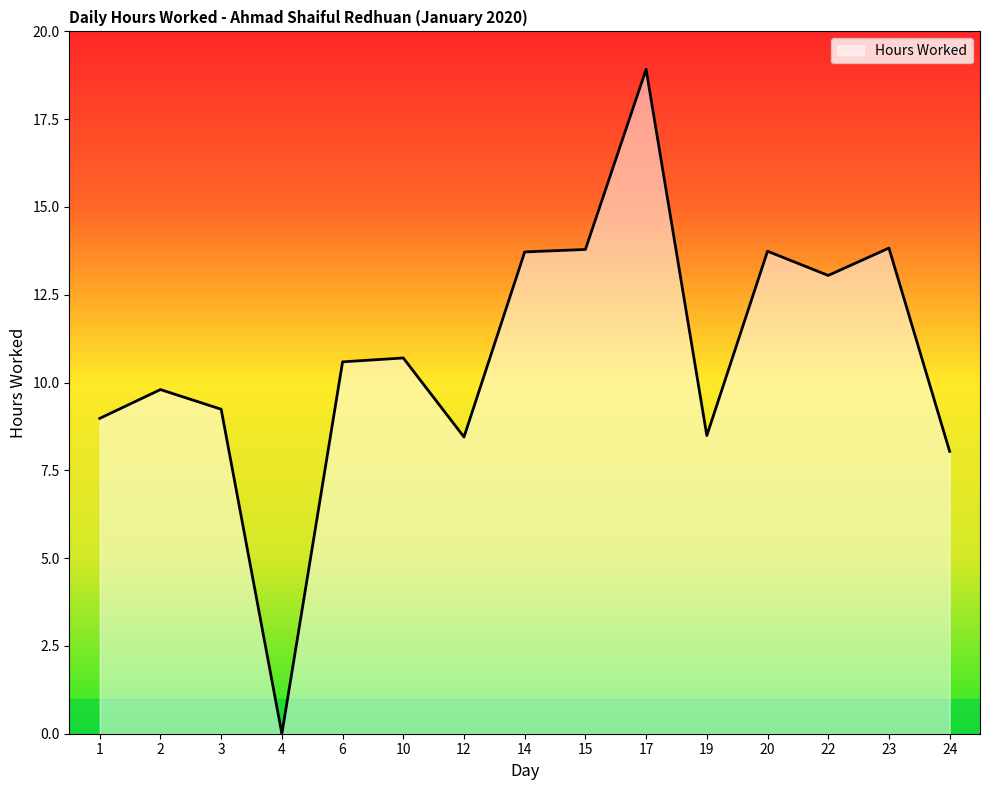

At which category does the data reach its first local valley?

4